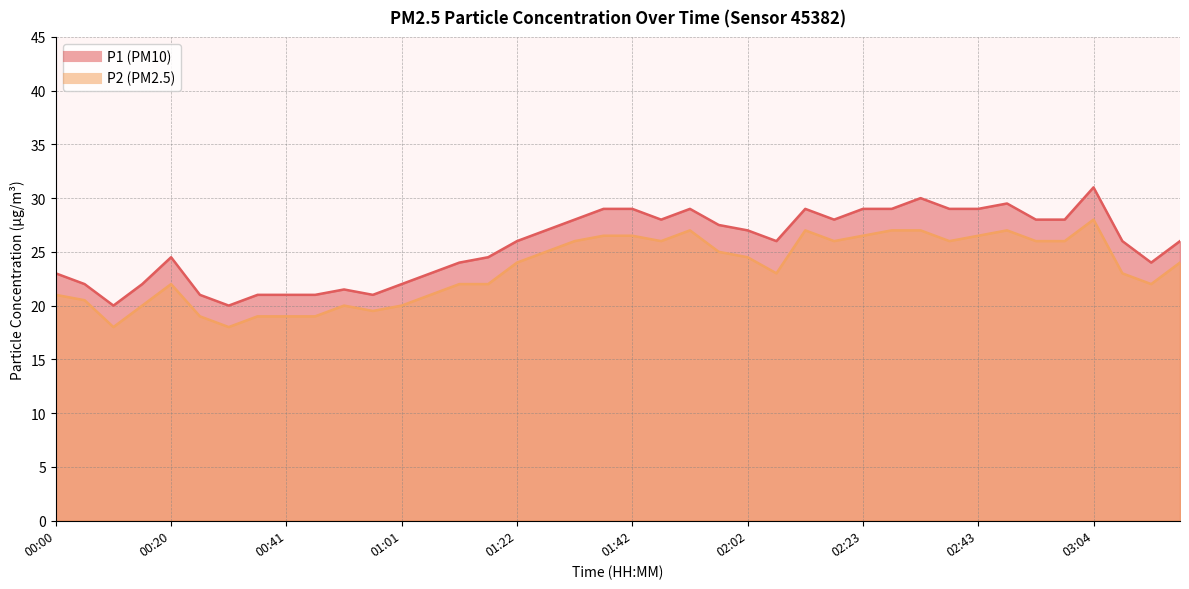

What is the spread (max minus min) of values at 03:09?

3.0